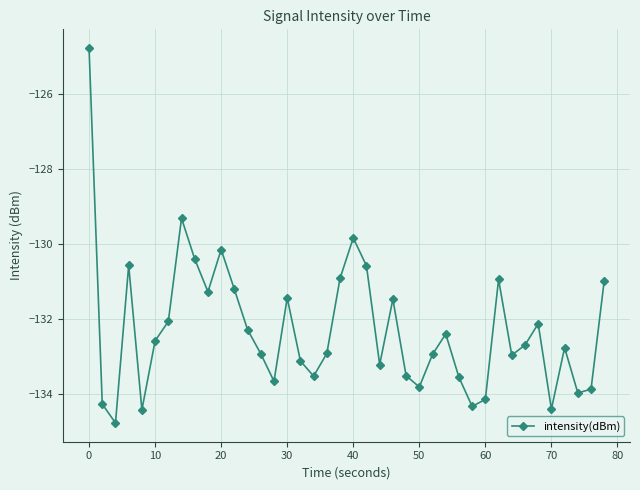

What is the minimum value shown in the chart?

-134.8